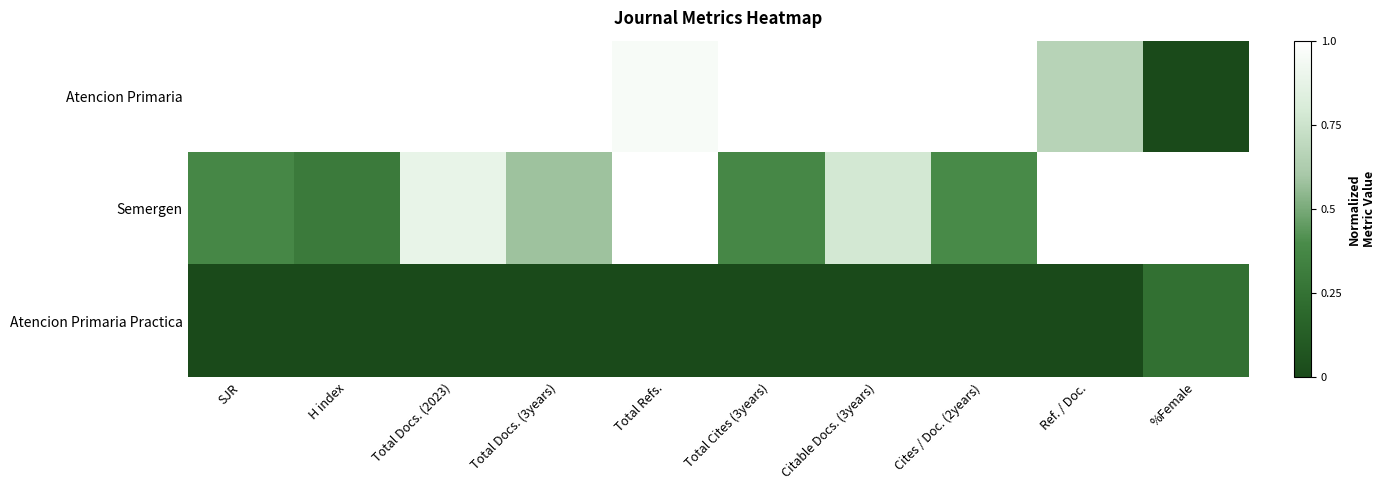

At how many categories does at least one series exceed 0?

10